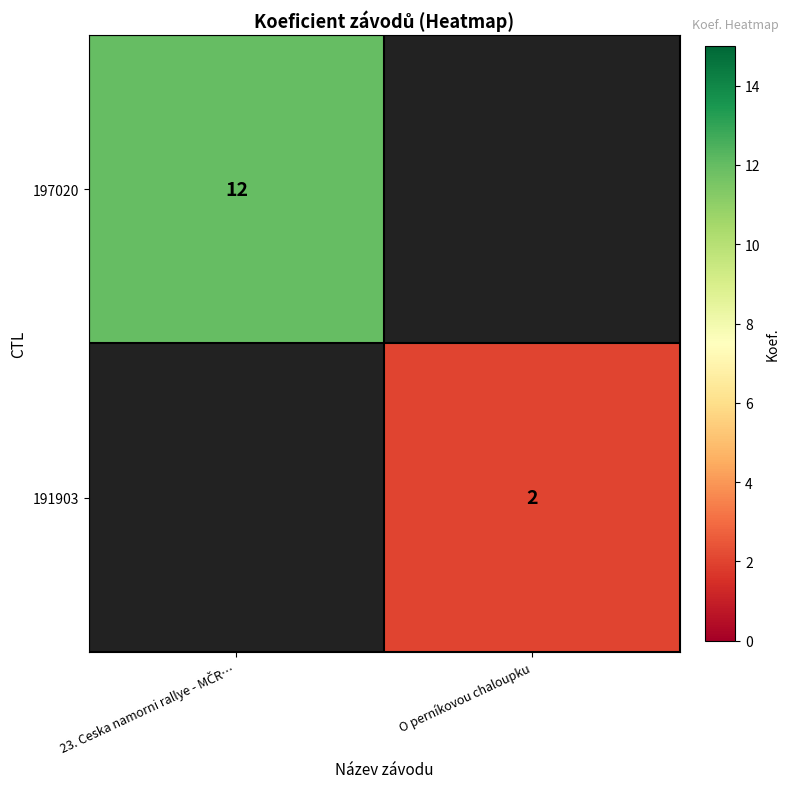

The 191903 series shows 3 at O perníkovou chaloupku. True or false?

False